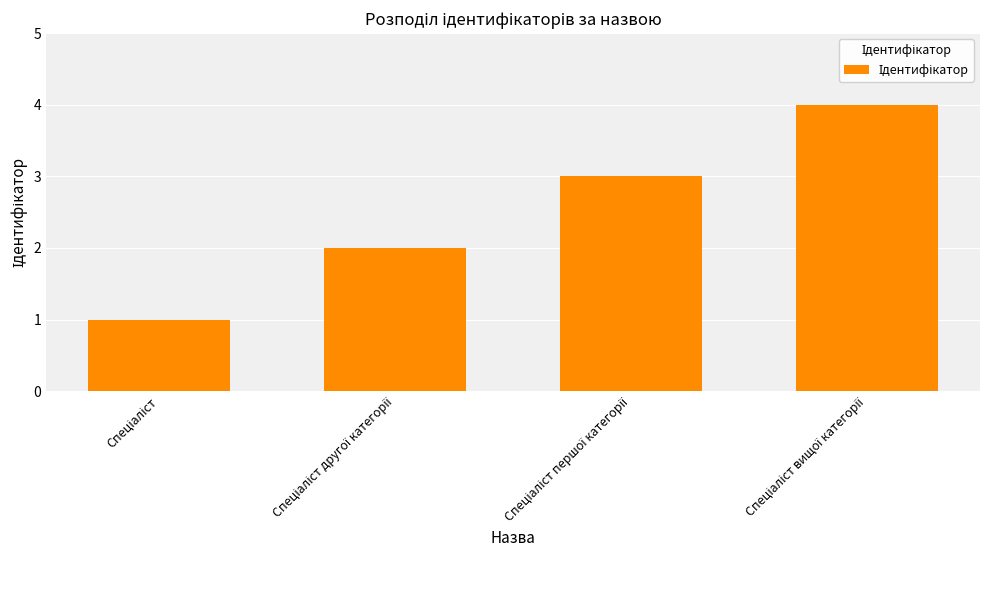

What is the maximum value shown in the chart?

4